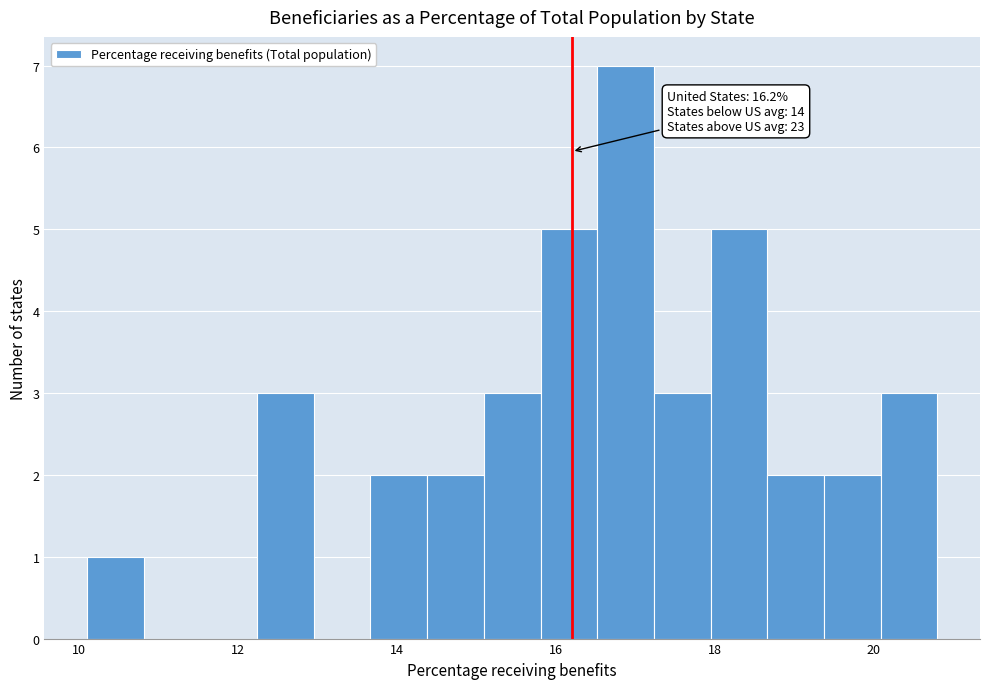

Read against the x-axis, roughly where is the centre of the tallest bar?

16.8